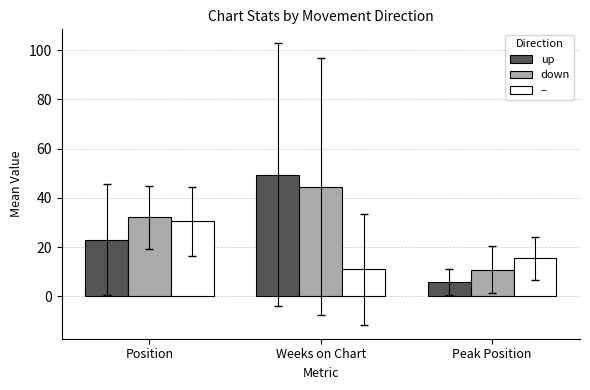

Where is up nearest to the value 27?

Position